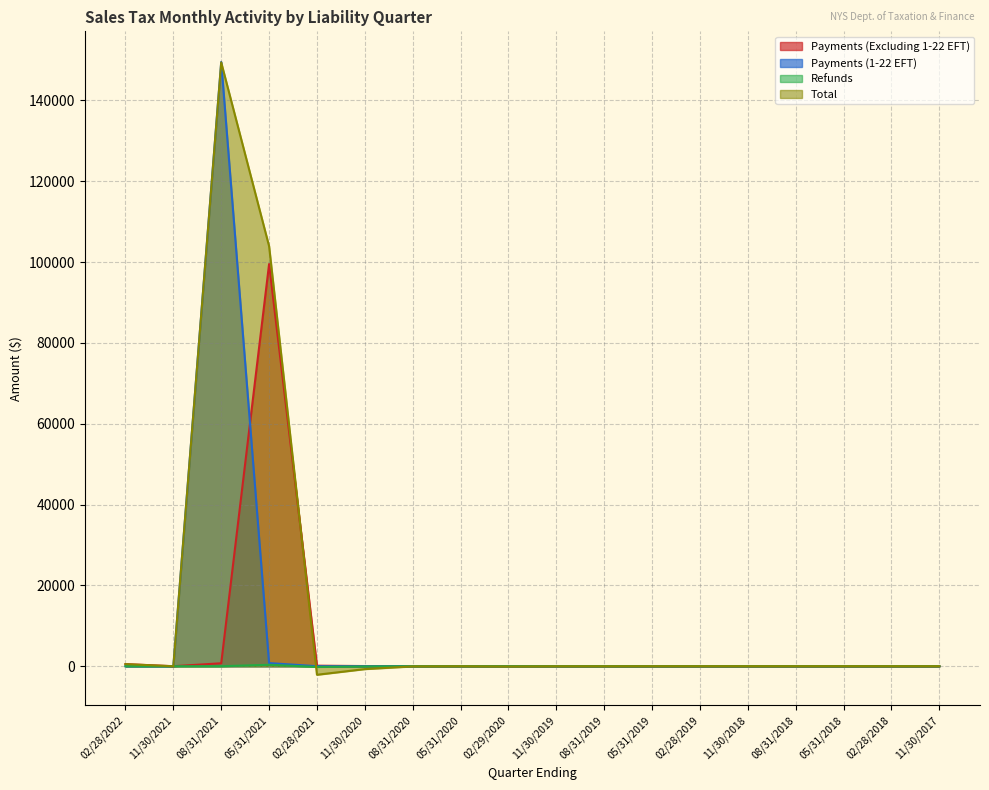

What are all the series names shown in the legend?

Payments (Excluding 1-22 EFT), Payments (1-22 EFT), Refunds, Total